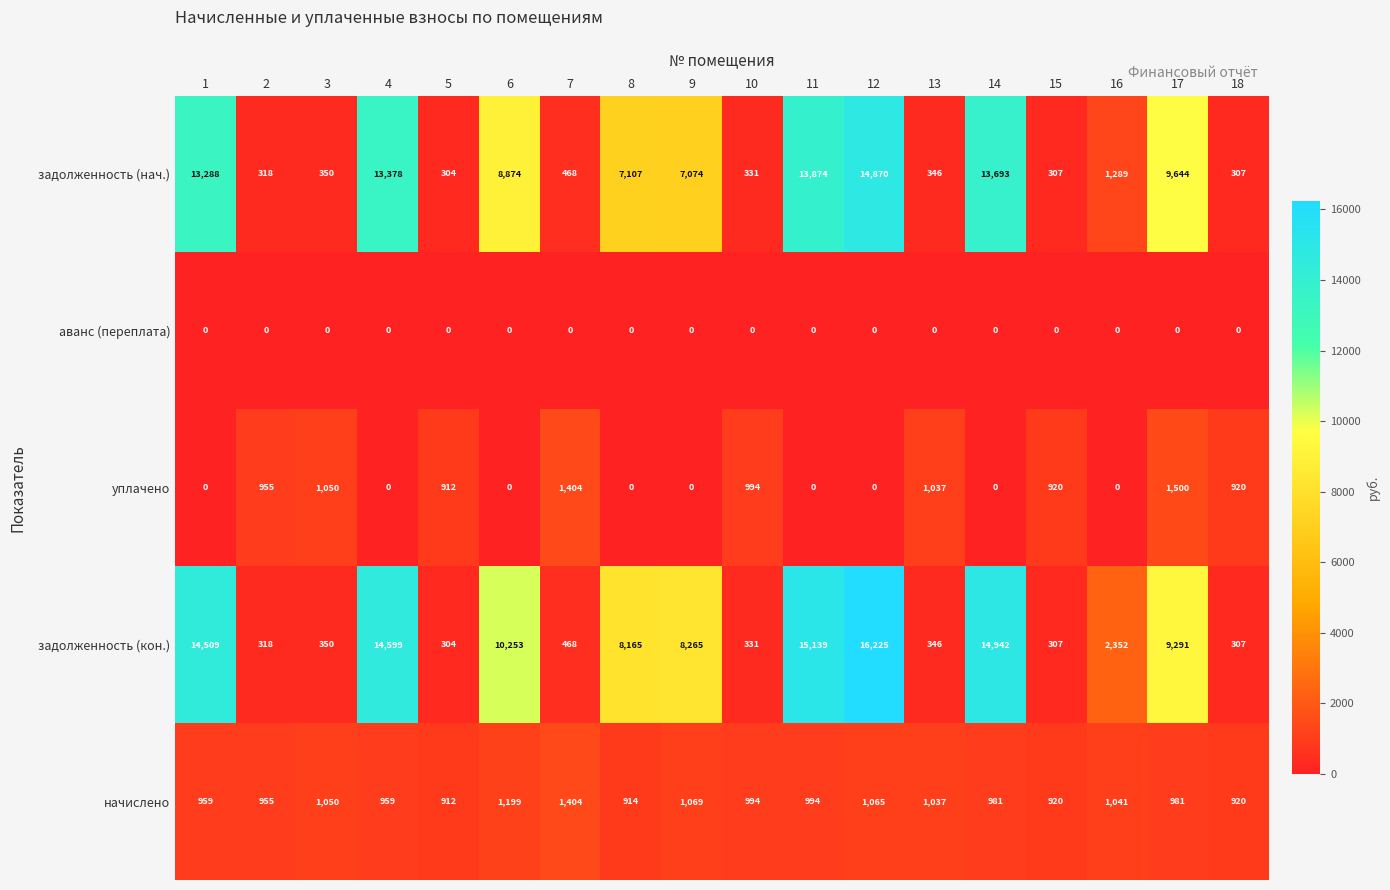

What value does the задолженность (нач.) series have at 7, to the nearest 100?

500